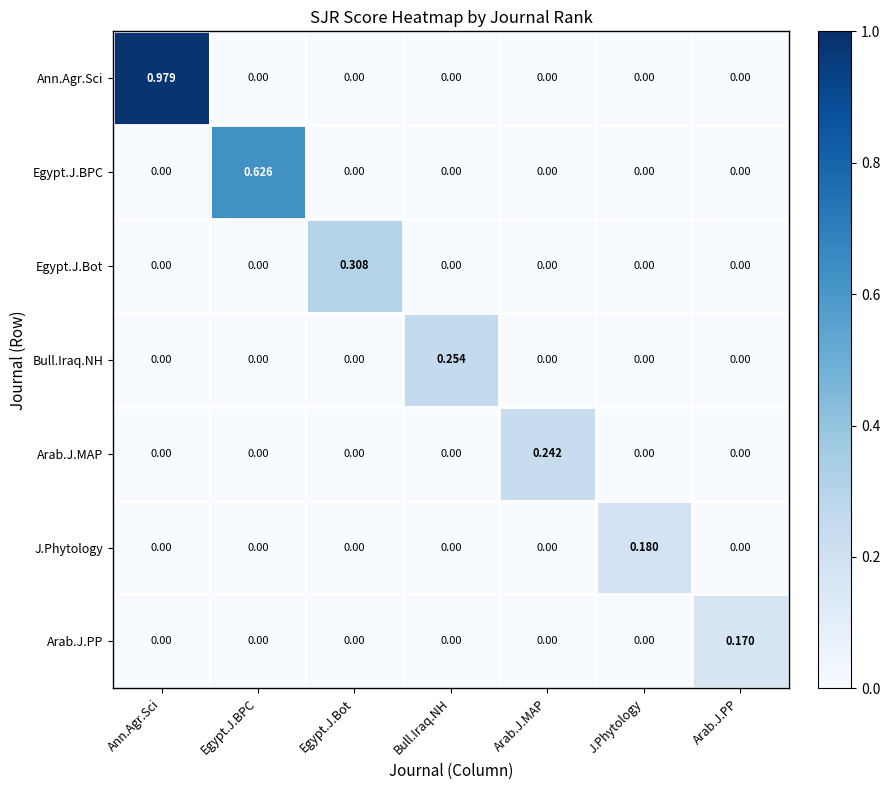

Rank the series by their maximum value, from lowest to highest.

Arab.J.PP, J.Phytology, Arab.J.MAP, Bull.Iraq.NH, Egypt.J.Bot, Egypt.J.BPC, Ann.Agr.Sci